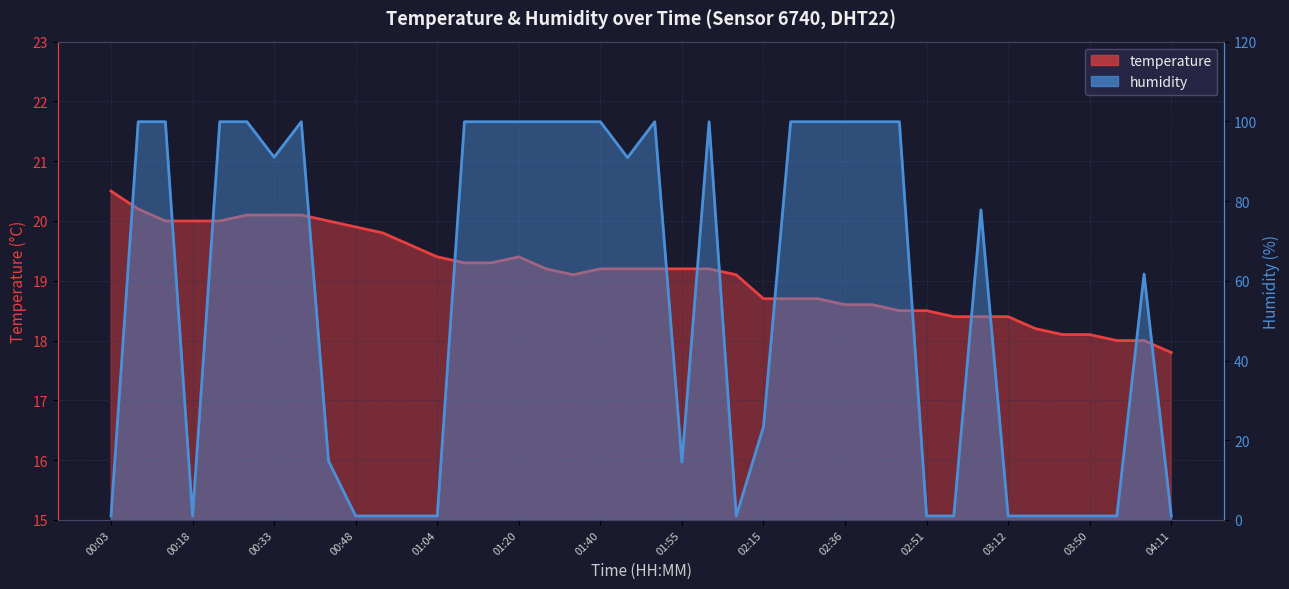

Where is the first local maximum for temperature?

01:20